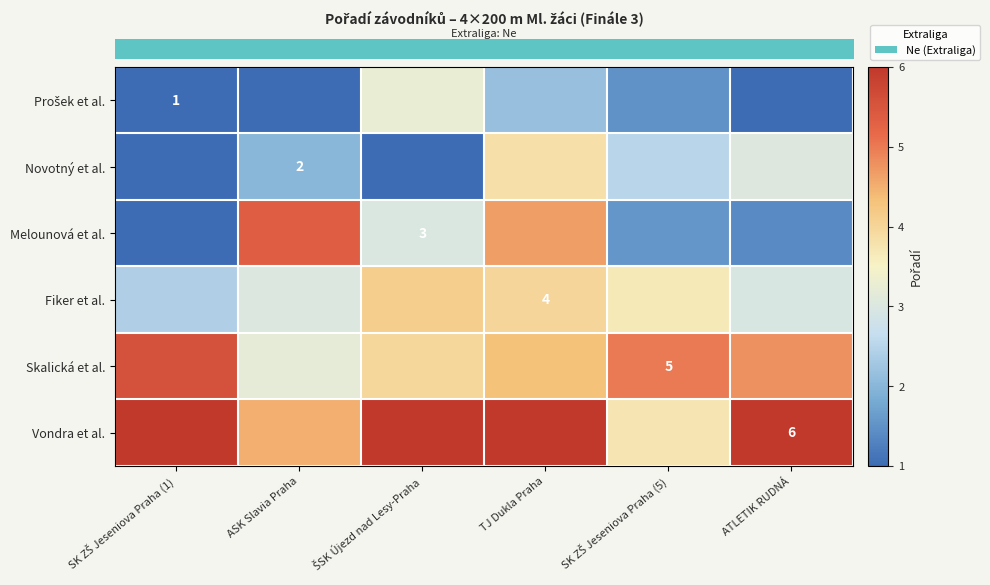

At how many categories does at least one series exceed 0?

6